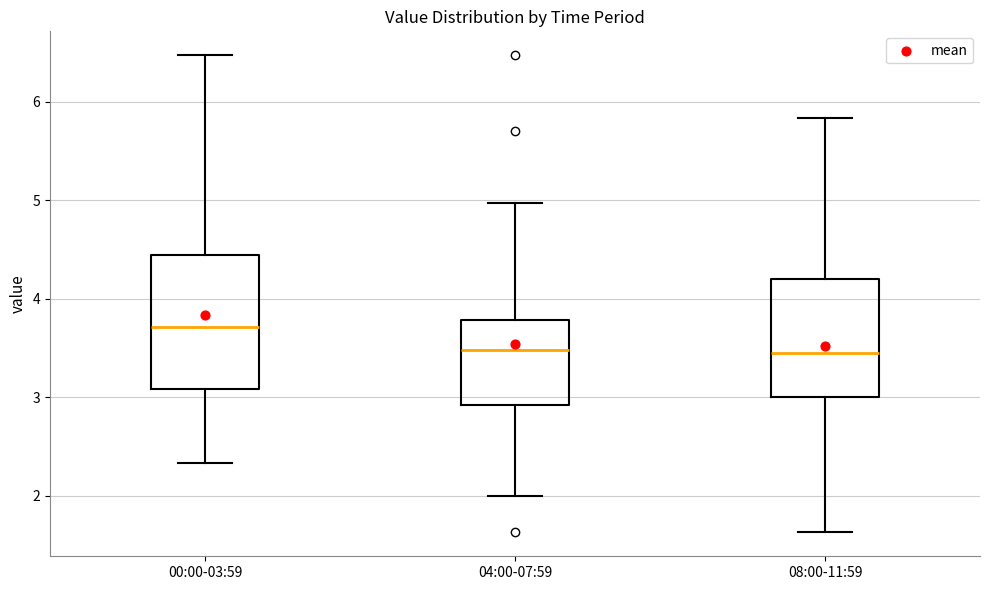

Comparing the boxes themselves (not the whiskers), which one is the tallest?

00:00-03:59